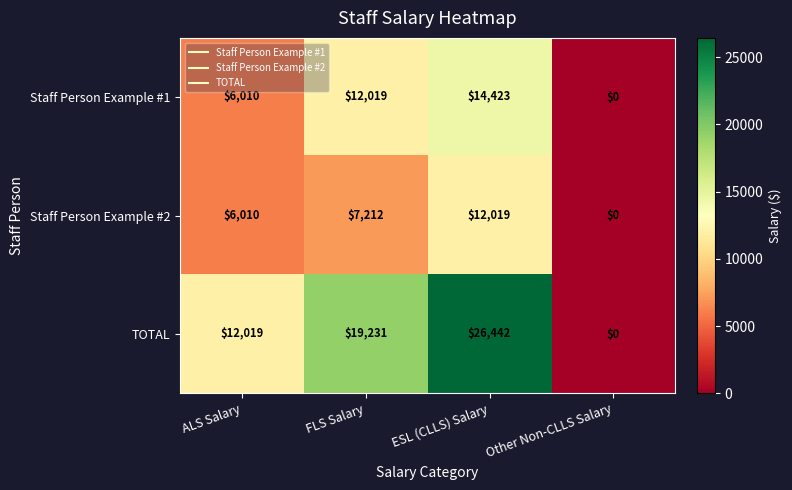

At how many categories does at least one series exceed 8306?

3